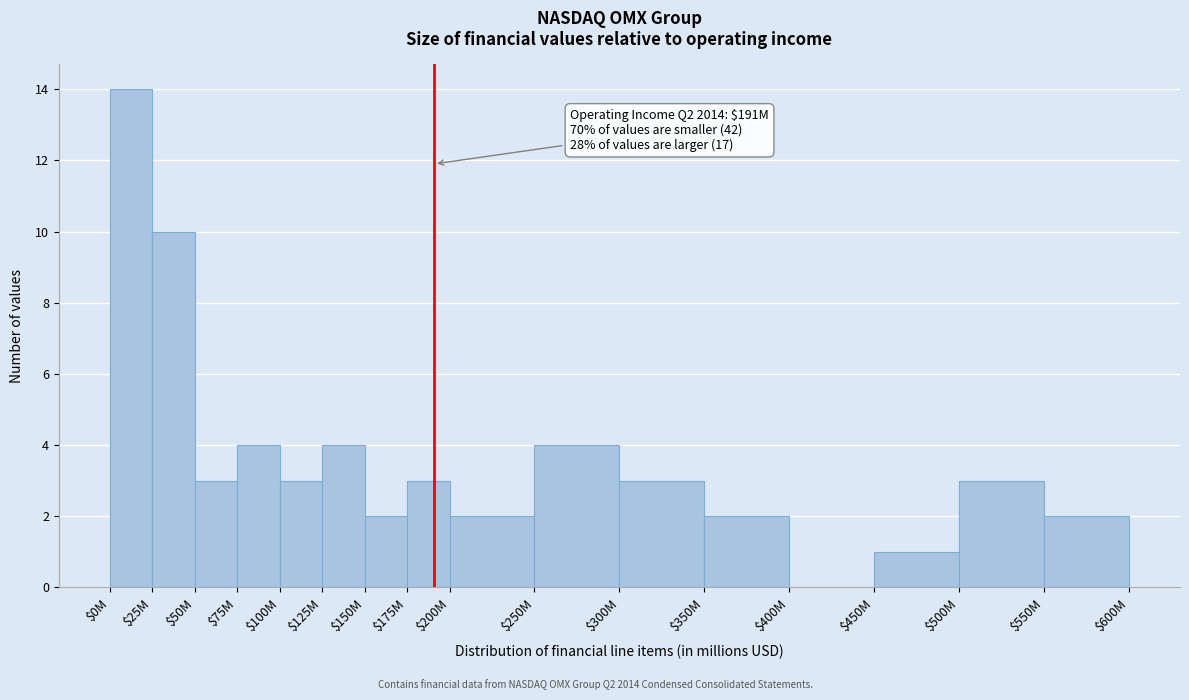

What is the sum of all values?

60